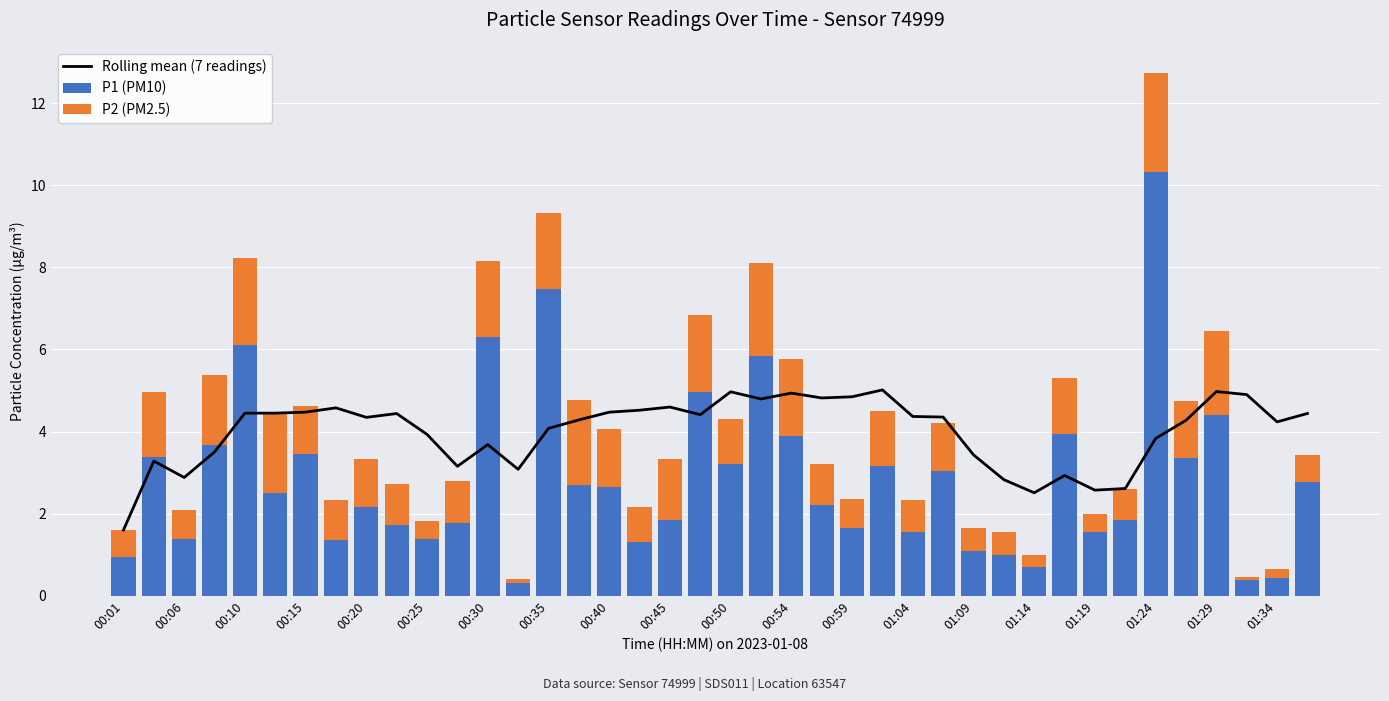

What is the highest value of the P1 (PM10) series?

10.3